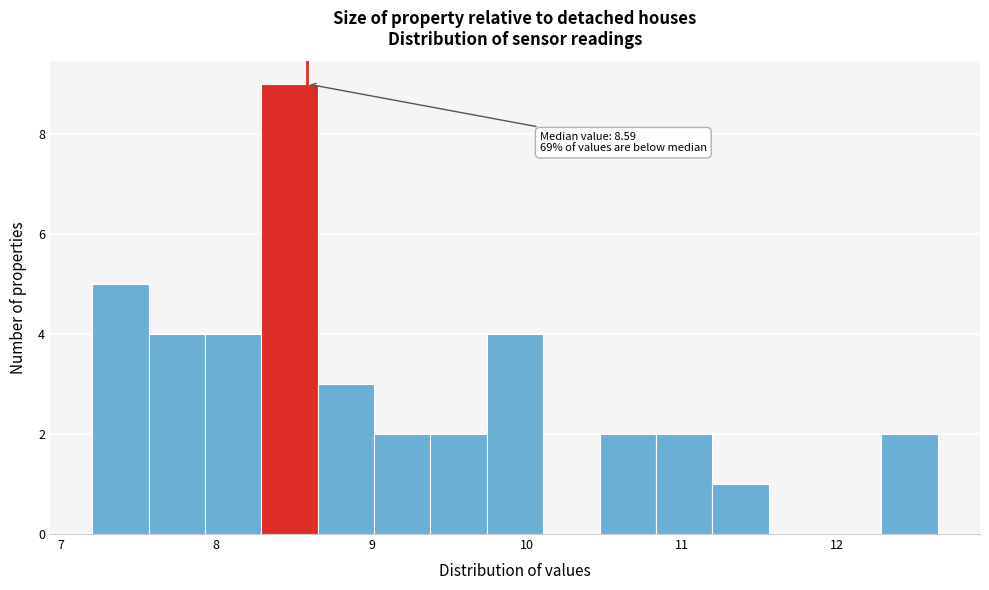

Read against the x-axis, roughly where is the centre of the tallest bar?

8.5